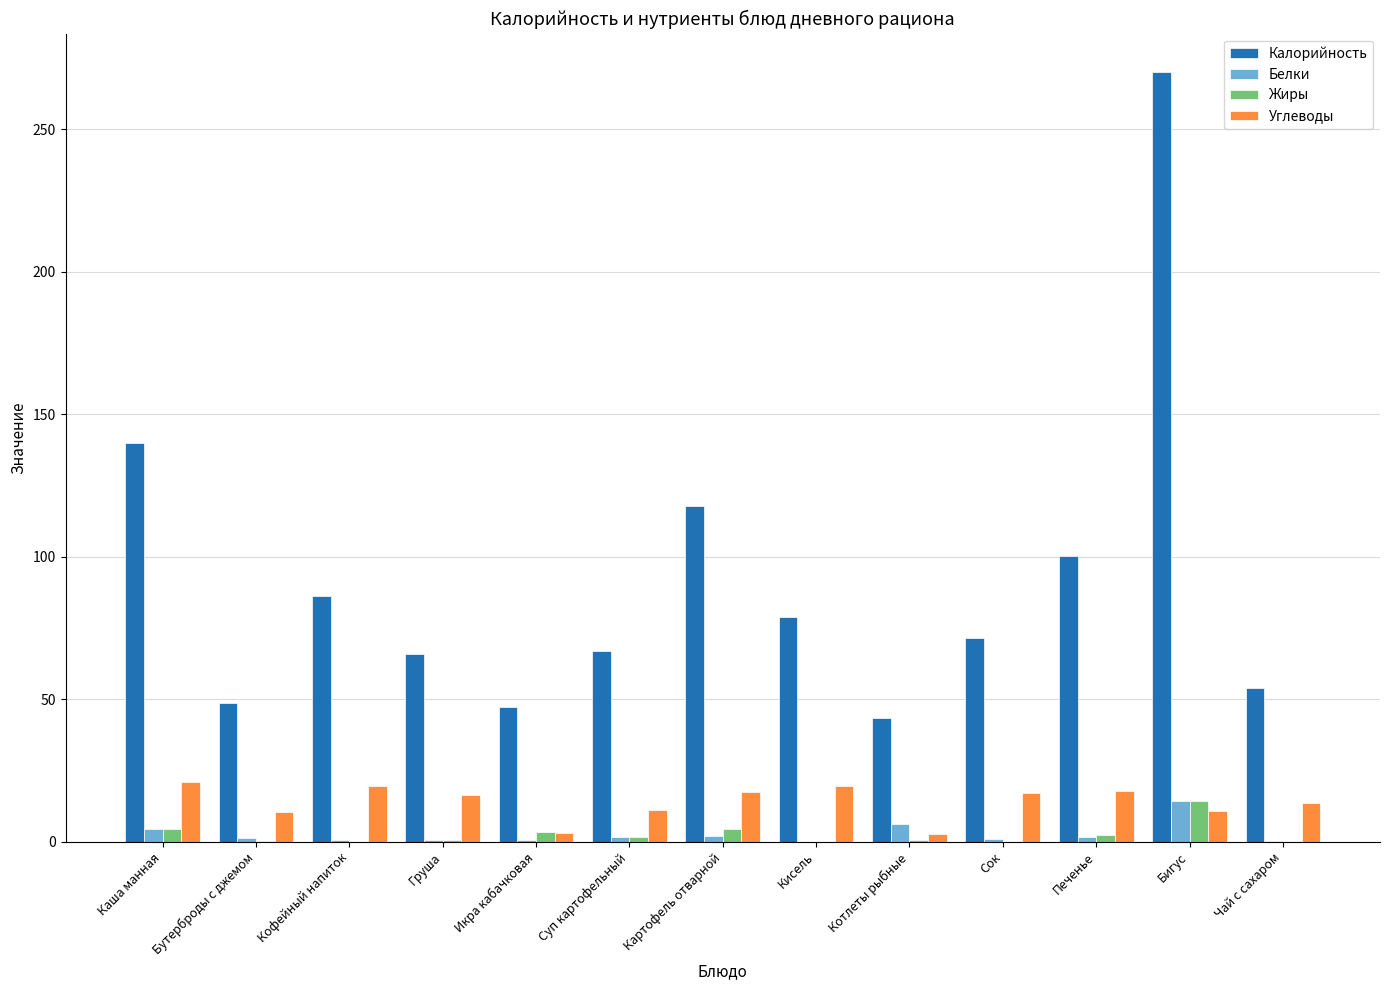

Are the bars horizontal?

No